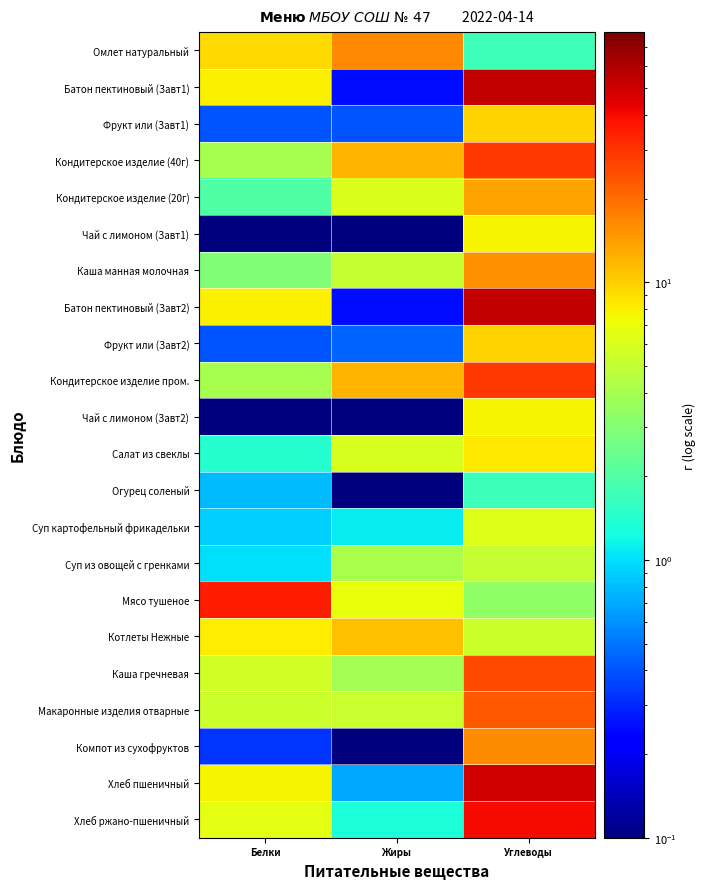

List the series in order of their peak value, highest first.

Батон пектиновый (Завт1), Батон пектиновый (Завт2), Хлеб пшеничный, Хлеб ржано-пшеничный, Мясо тушеное, Кондитерское изделие (40г), Кондитерское изделие пром., Каша гречневая, Макаронные изделия отварные, Омлет натуральный, Компот из сухофруктов, Каша манная молочная, Кондитерское изделие (20г), Котлеты Нежные, Фрукт или (Завт1), Фрукт или (Завт2), Салат из свеклы, Чай с лимоном (Завт1), Чай с лимоном (Завт2), Суп картофельный фрикадельки, Суп из овощей с гренками, Огурец соленый